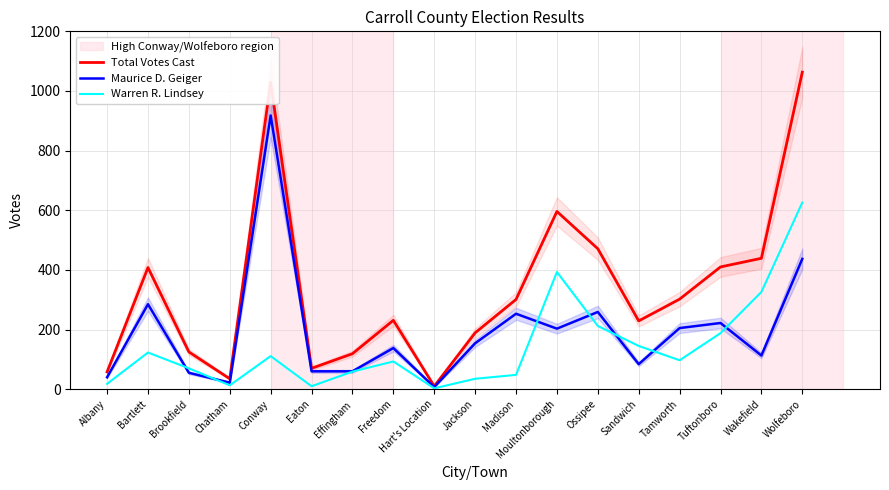

At Eaton, list the series in order from smallest to largest.

Warren R. Lindsey, Maurice D. Geiger, Total Votes Cast